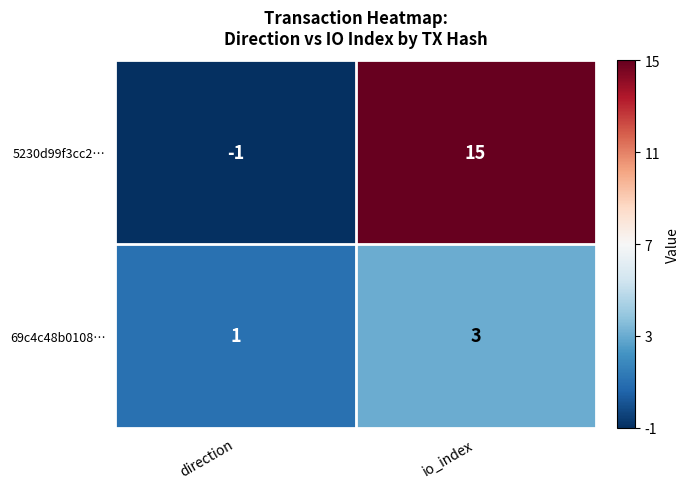

Rank the series by their average value, from lowest to highest.

69c4c48b0108…, 5230d99f3cc2…